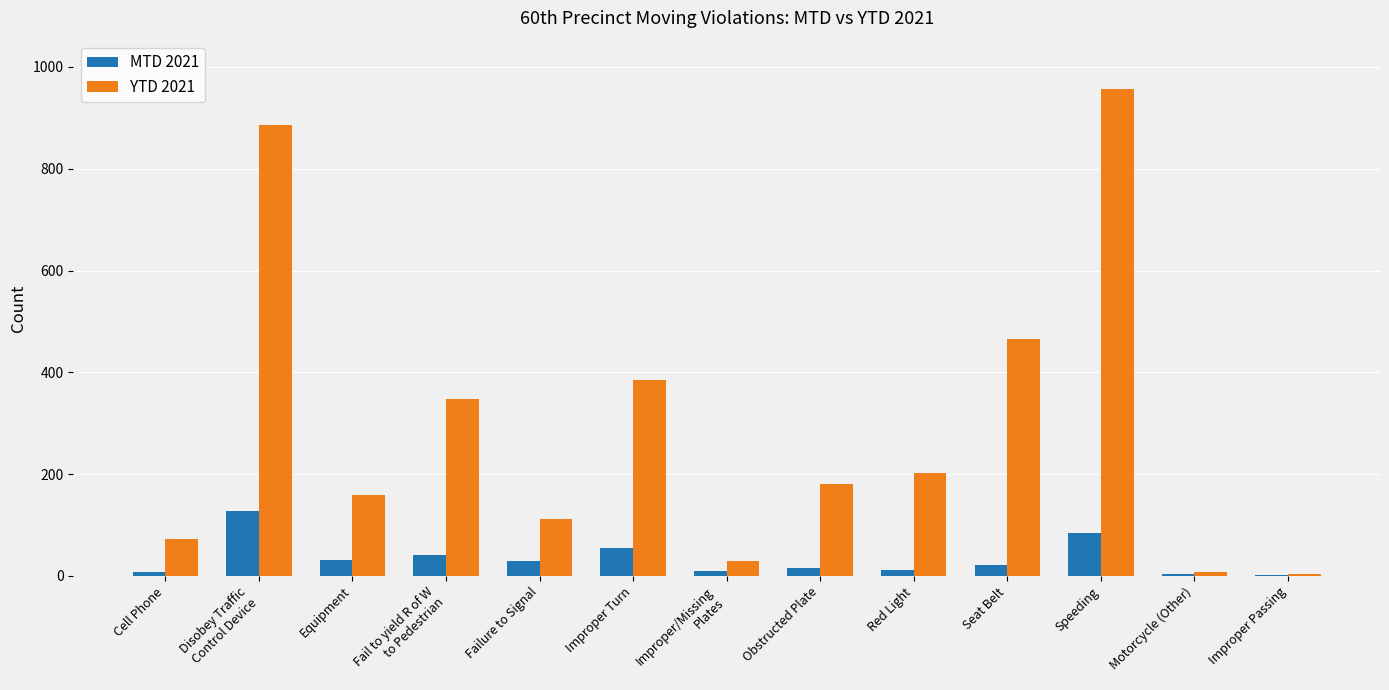

The value of MTD 2021 at Speeding is 22. True or false?

False